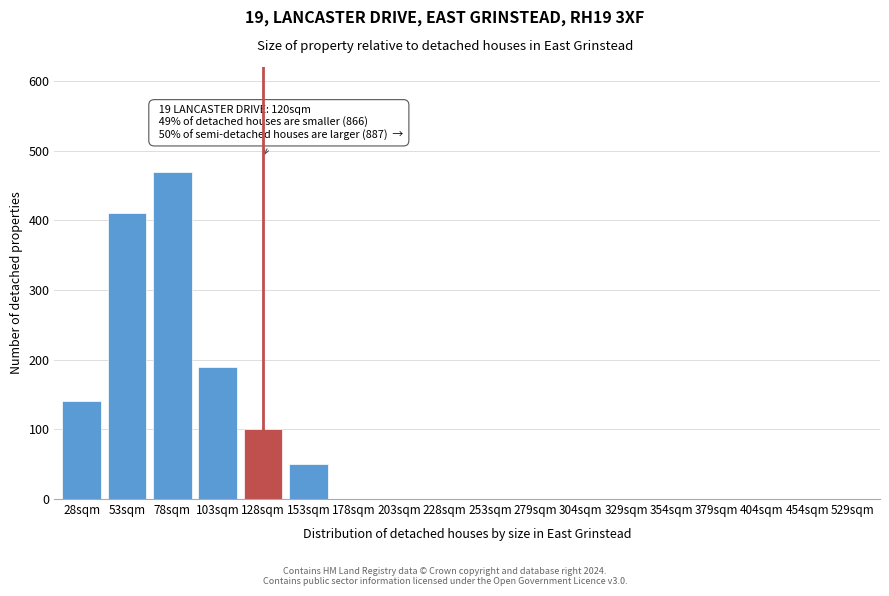

Reading left to right, what are all the values shown in this chart?

28sqm=140	53sqm=410	78sqm=470	103sqm=190	128sqm=100	153sqm=50	178sqm=0	203sqm=0	228sqm=0	253sqm=0	279sqm=0	304sqm=0	329sqm=0	354sqm=0	379sqm=0	404sqm=0	454sqm=0	529sqm=0